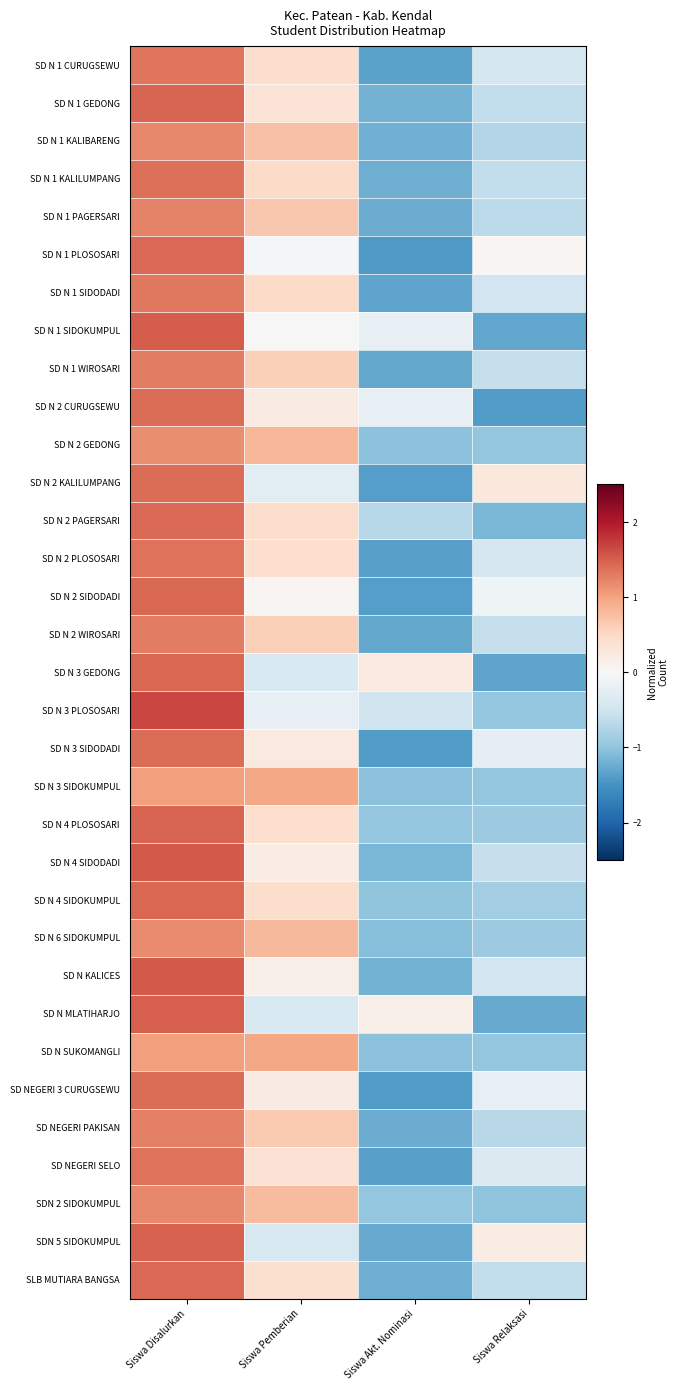

Between Siswa Pemberian and Siswa Akt. Nominasi, which is larger?

Siswa Pemberian